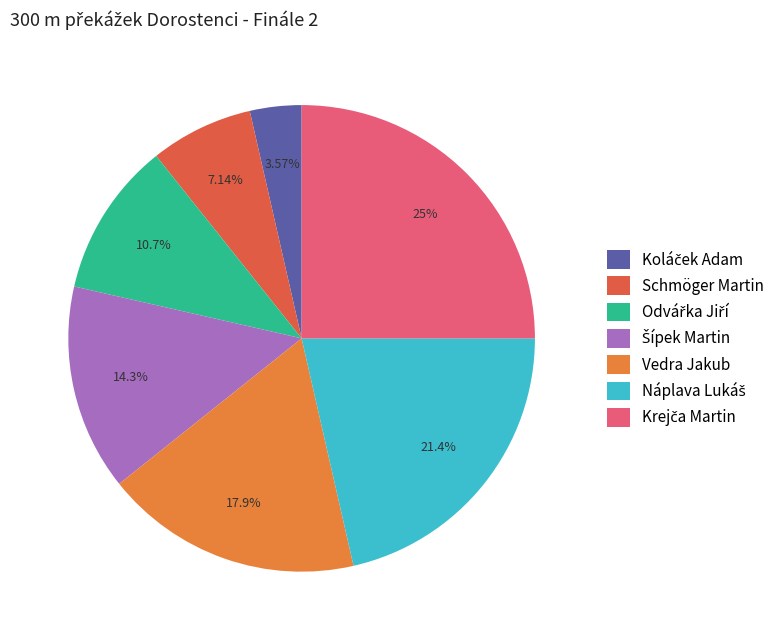

Does Vedra Jakub represent more than half of the total?

No